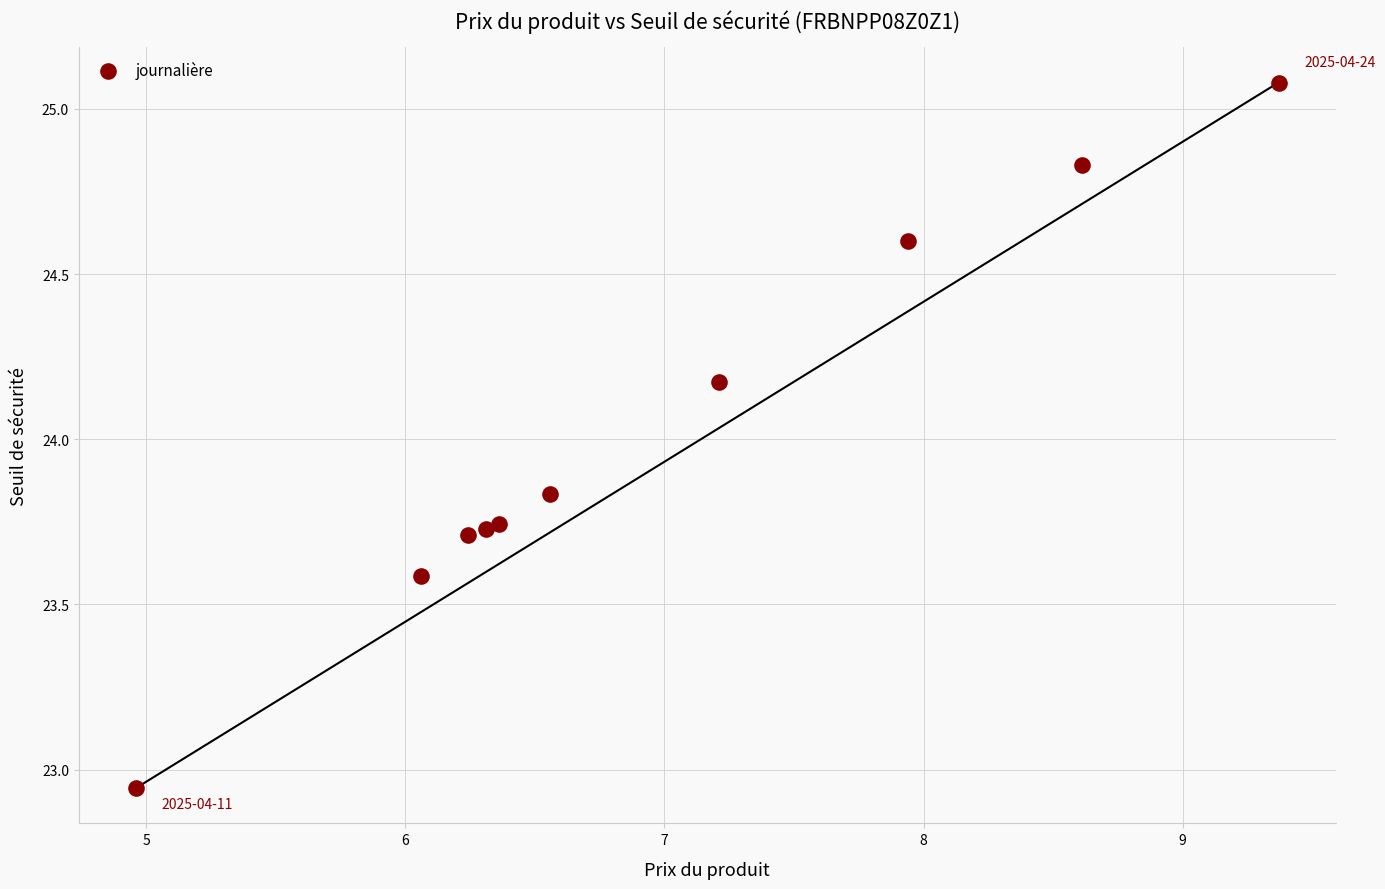

What is the range of X values (max minus min)?

4.4